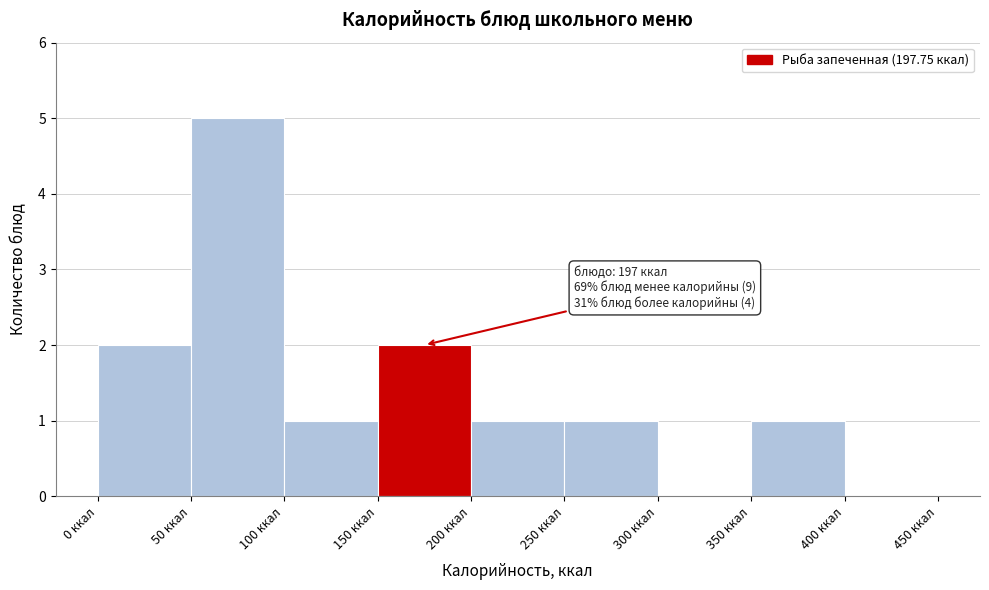

Which range on the x-axis has the tallest bar?

50 to 100